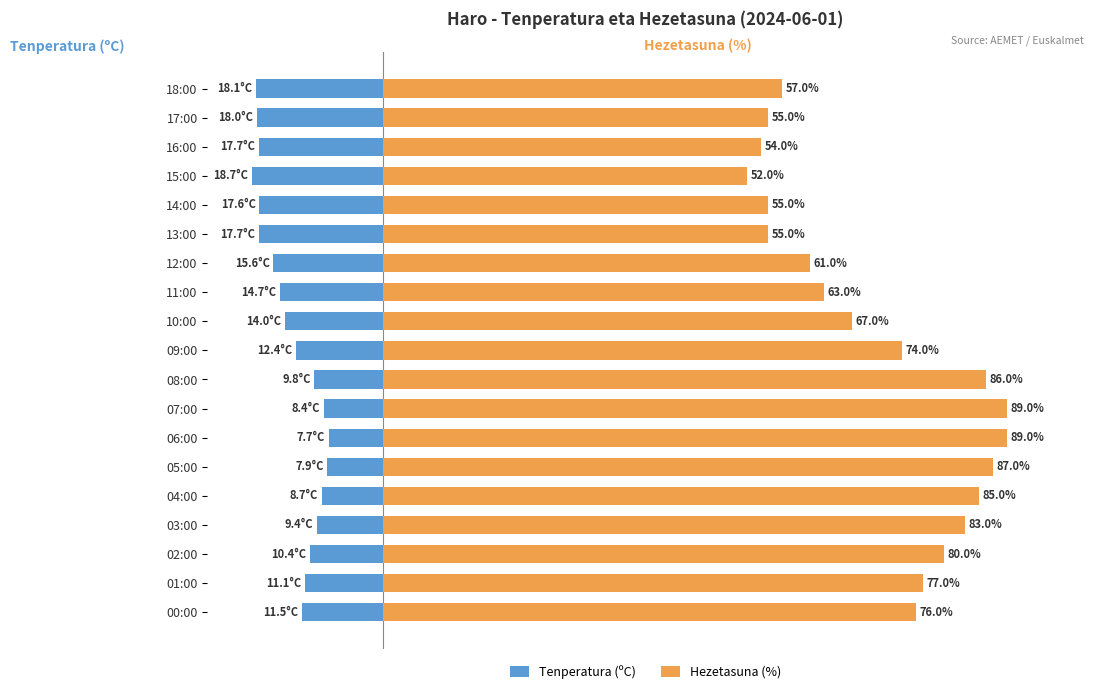

The Hezetasuna (%) series shows 90.3 at 13:00. True or false?

False